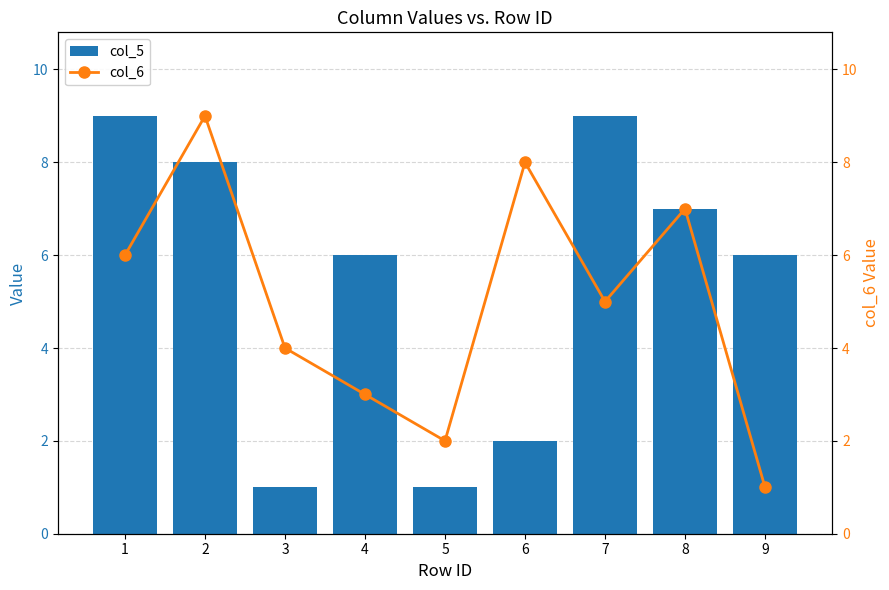

List the series in order of their peak value, highest first.

col_5, col_6